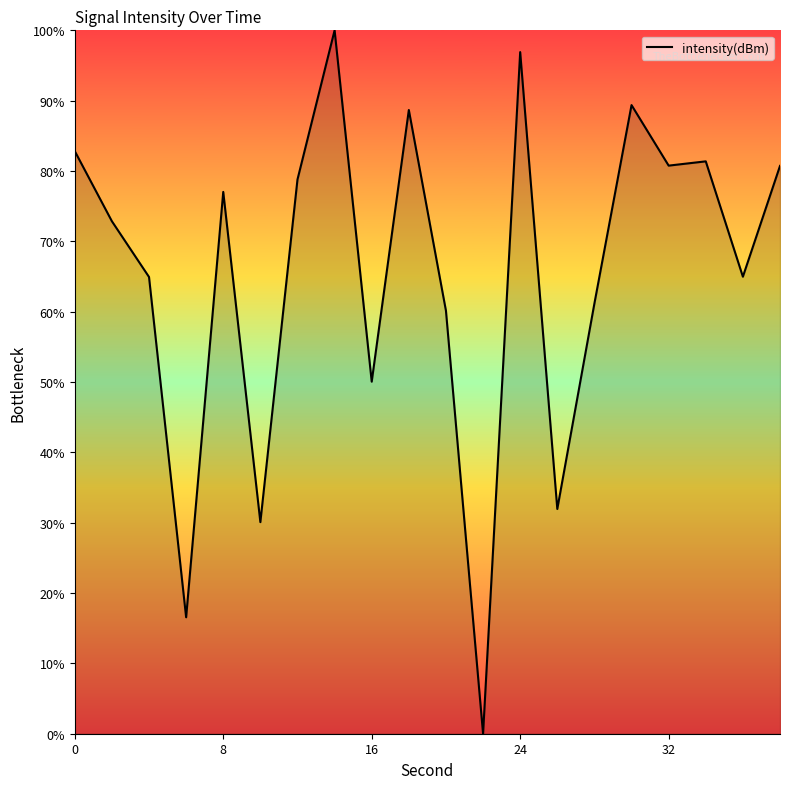

How many categories are shown in the chart?

20